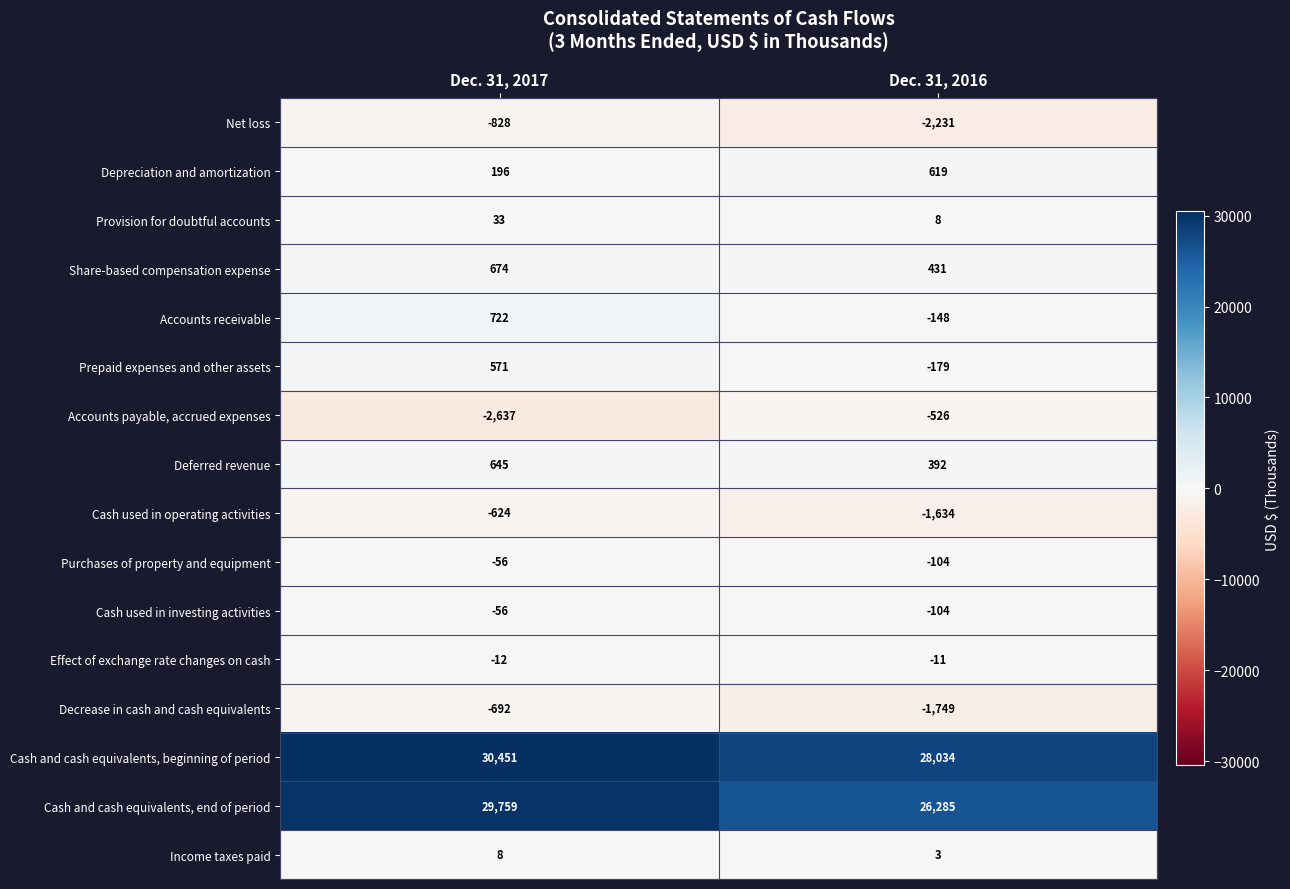

At which label is Income taxes paid closest to 5?

Dec. 31, 2016